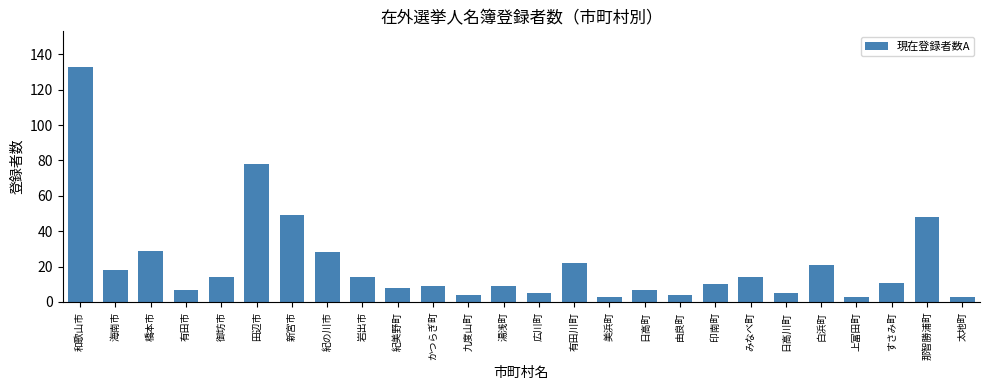

Where is the data nearest to the value 68?

田辺市